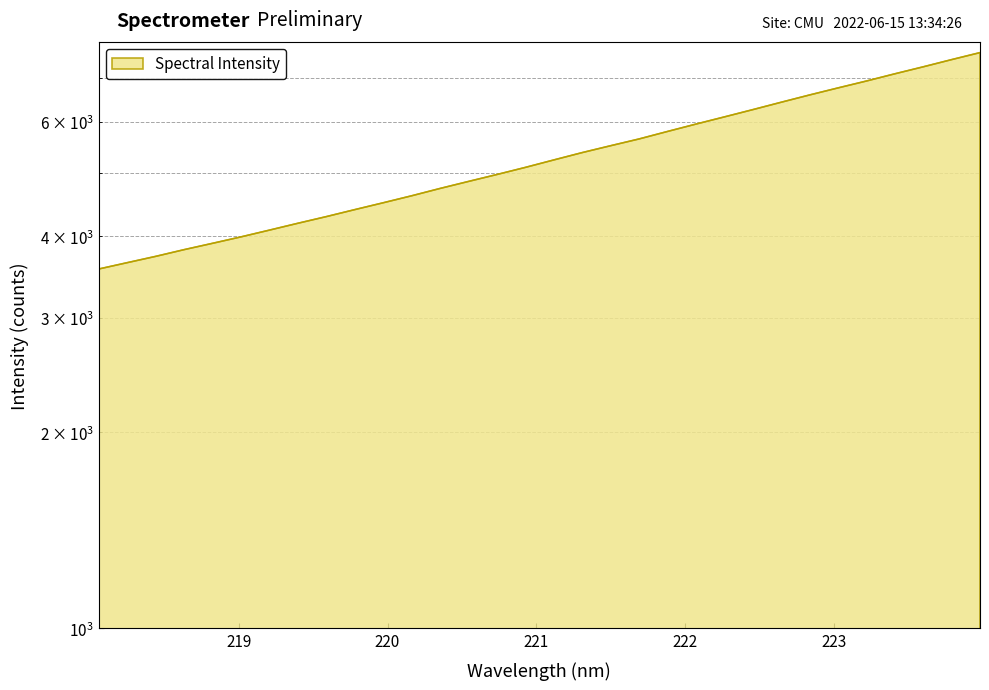

Rank the categories by value from highest to lowest.

223.9802, 223.7895, 223.5987, 223.408, 223.2172, 223.0264, 222.8355, 222.6447, 222.4538, 222.263, 222.0721, 221.8812, 221.6902, 221.4993, 221.3083, 221.1174, 220.9264, 220.7354, 220.5444, 220.3533, 220.1623, 219.9712, 219.7801, 219.589, 219.3979, 219.2067, 219.0156, 218.8244, 218.6332, 218.442, 218.2508, 218.0596